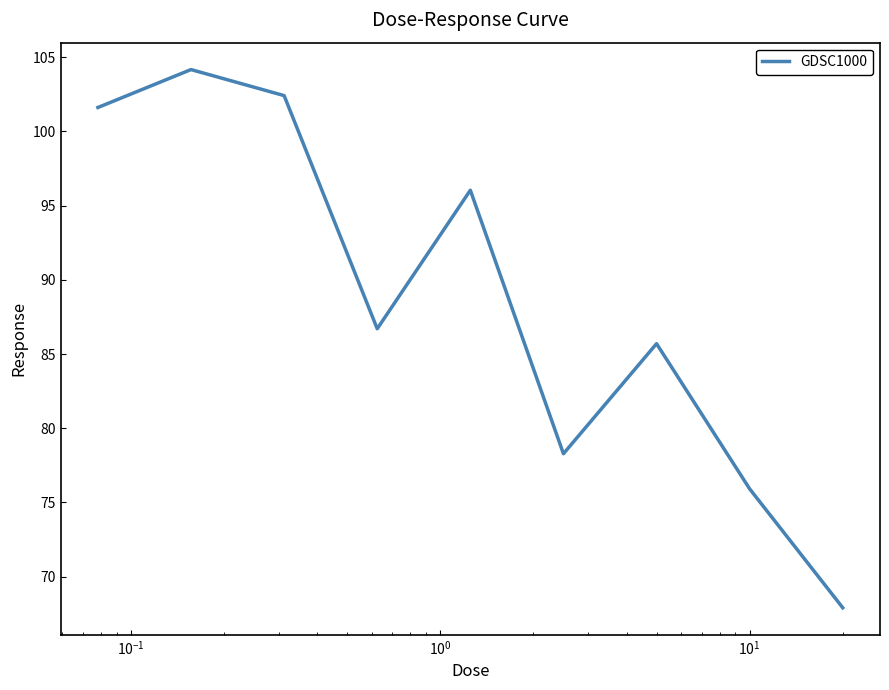

What is the smallest value displayed?

67.9